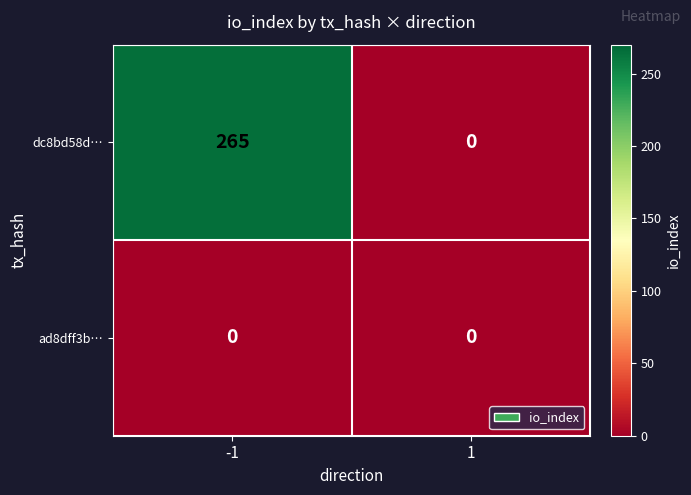

List the series in order of their peak value, highest first.

dc8bd58d…, ad8dff3b…